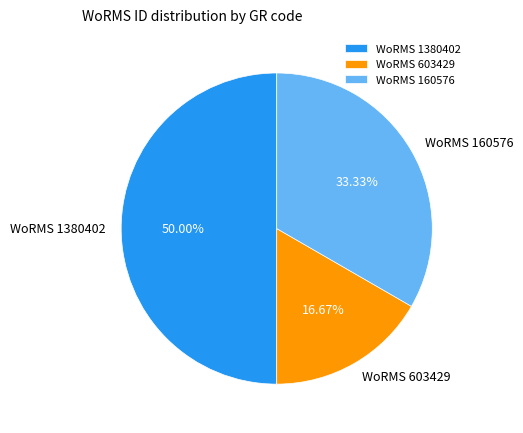

How many slices are in this pie chart?

3